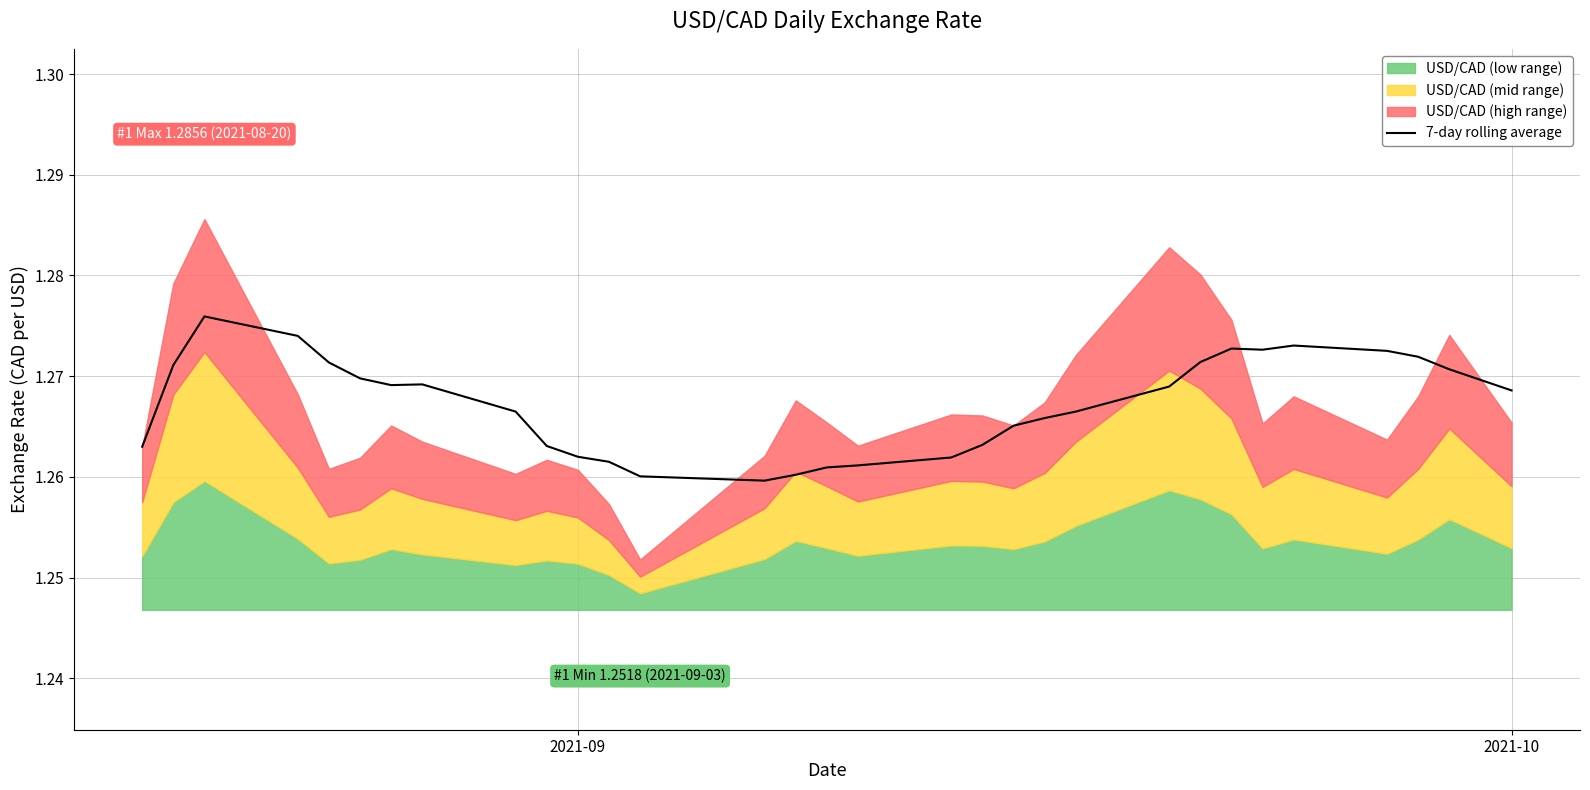

Is it true that the value at 13 is 0.6?

False